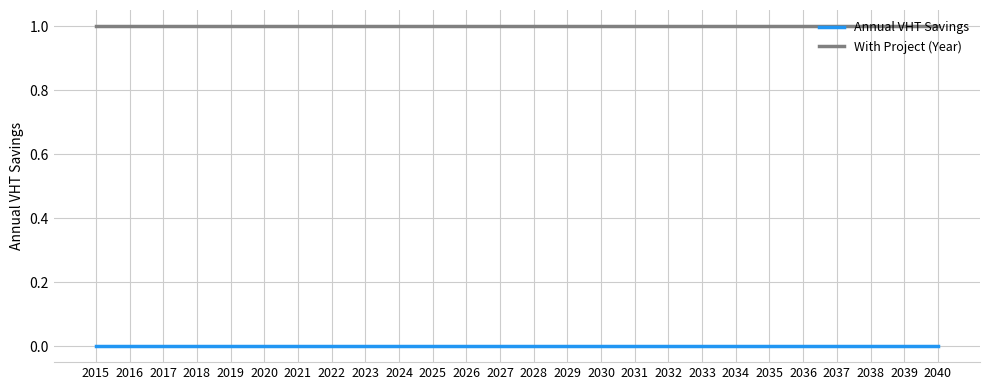

What is the spread (max minus min) of values at 2031?

1